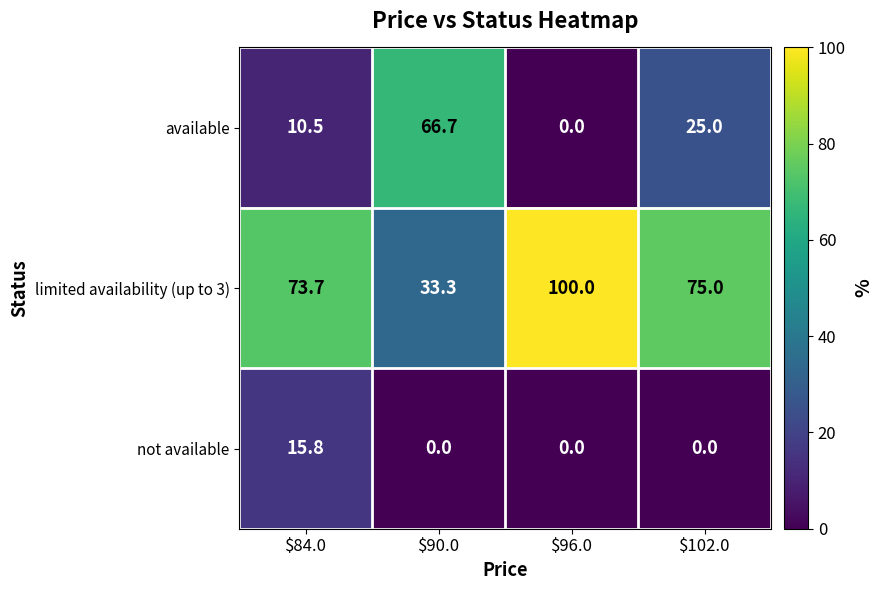

How many categories are shown in the chart?

4